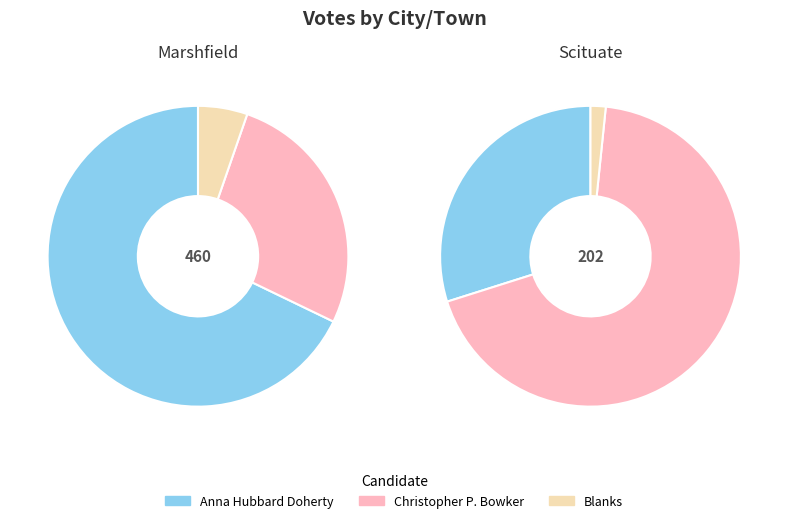

Rank the series at Scituate from highest to lowest value.

Christopher P. Bowker, Anna Hubbard Doherty, Blanks